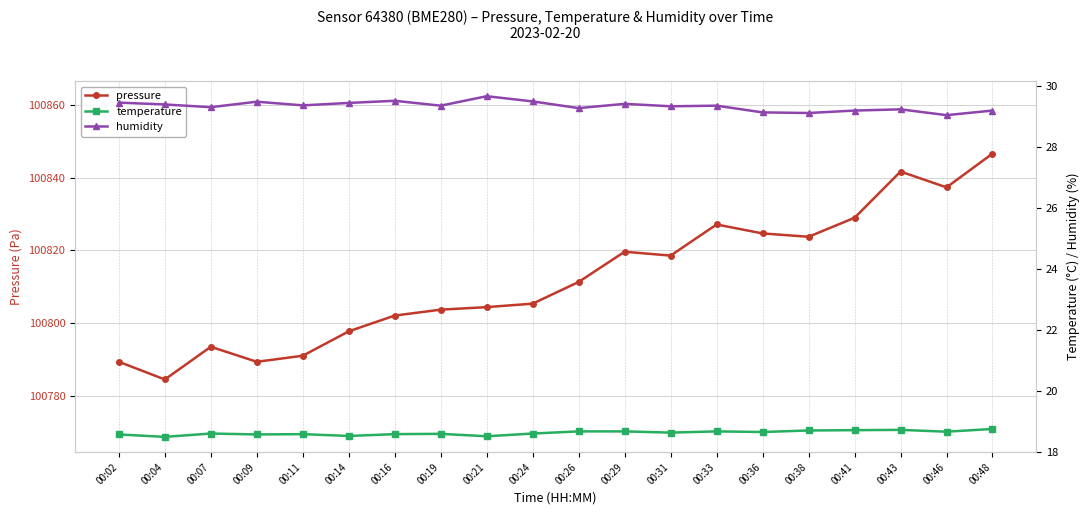

What is the maximum value for temperature?

18.8